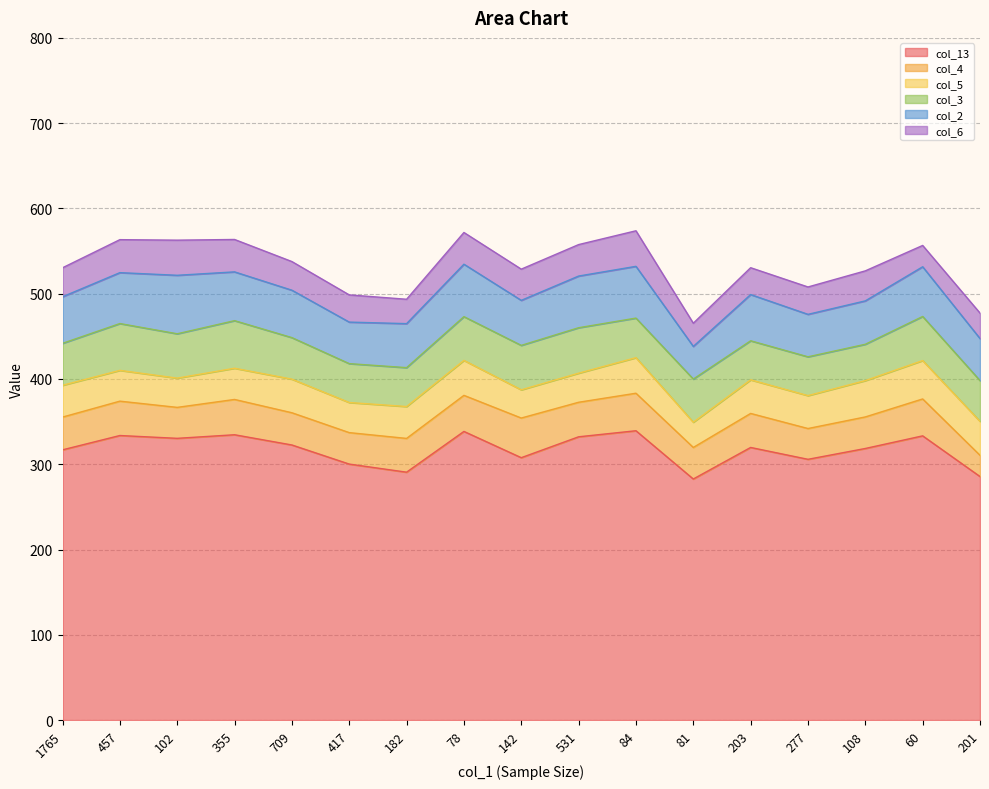

Reading left to right, list all the values displayed in this chart.

col_13: 1765=316.9	457=333.7	102=330.4	355=334.6	709=322.6	417=300.2	182=290.7	78=338.5	142=307.7	531=332.2	84=339.3	81=282.7	203=319.7	277=305.8	108=318.5	60=333.3	201=285.6
col_4: 1765=38.4	457=40.3	102=36.3	355=41.4	709=37.8	417=36.9	182=39.6	78=42.3	142=46.5	531=40.5	84=44.0	81=37.0	203=39.9	277=36.1	108=37.0	60=43.3	201=24.9
col_5: 1765=37.3	457=36.1	102=34.3	355=36.6	709=39.4	417=35.3	182=37.4	78=41.0	142=33.1	531=34.1	84=41.7	81=29.6	203=39.4	277=38.6	108=42.6	60=45.0	201=39.8
col_3: 1765=49.2	457=54.9	102=52.0	355=55.8	709=48.7	417=45.6	182=45.6	78=51.3	142=52.1	531=53.3	84=46.4	81=50.6	203=45.8	277=45.5	108=42.6	60=51.7	201=47.8
col_2: 1765=54.6	457=59.7	102=68.6	355=57.2	709=55.6	417=48.7	182=51.6	78=61.5	142=52.8	531=60.6	84=60.7	81=38.3	203=54.2	277=49.8	108=50.9	60=58.3	201=49.3
col_6: 1765=34.0	457=38.7	102=41.2	355=38.0	709=33.6	417=31.9	182=28.6	78=37.2	142=36.6	531=36.9	84=41.7	81=27.2	203=31.5	277=32.1	108=35.2	60=25.0	201=29.9